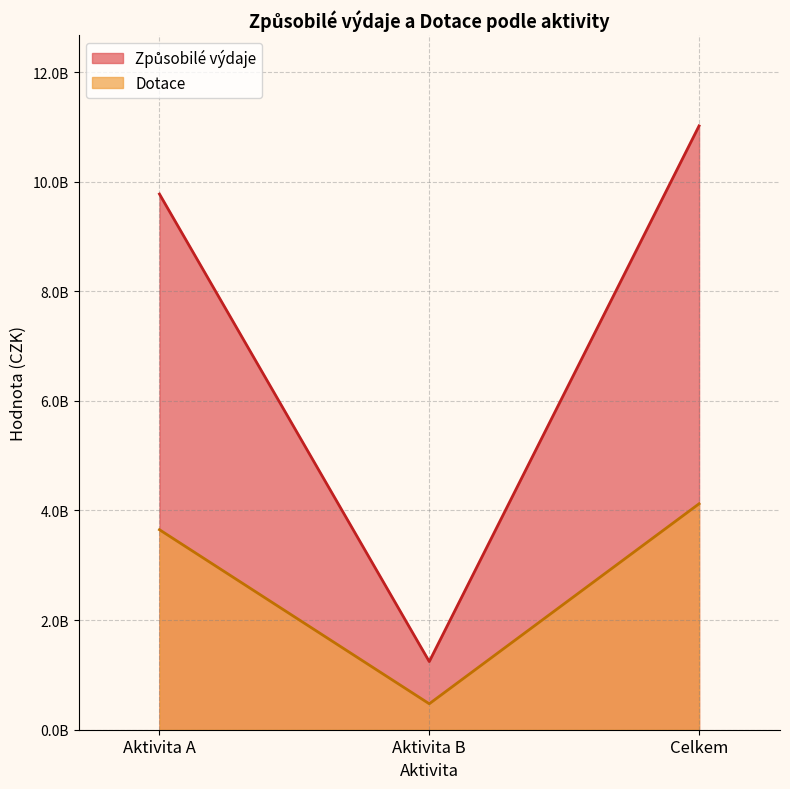

Where is Způsobilé výdaje nearest to the value 6130713165?

Aktivita A